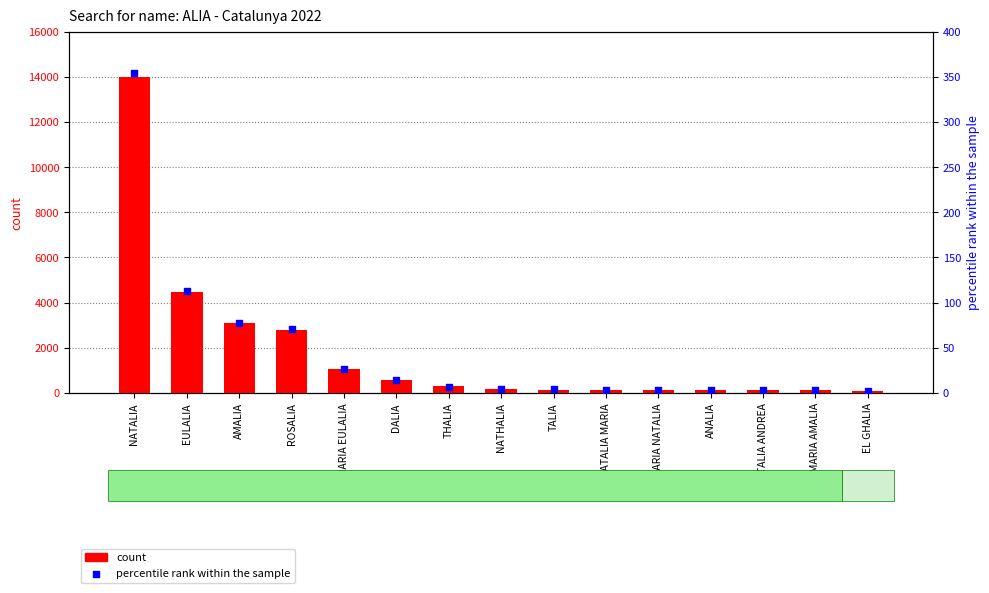

At which category is the sum across all series the highest?

NATALIA